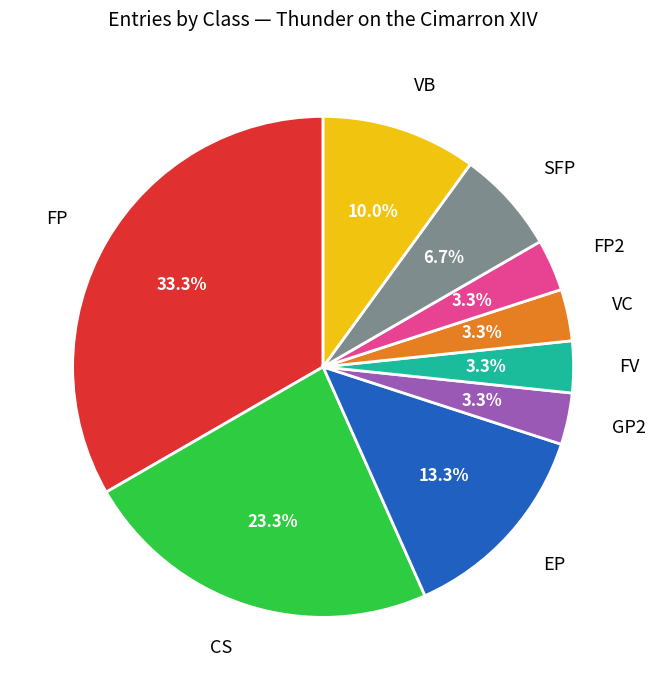

Is there a majority slice in this chart?

No